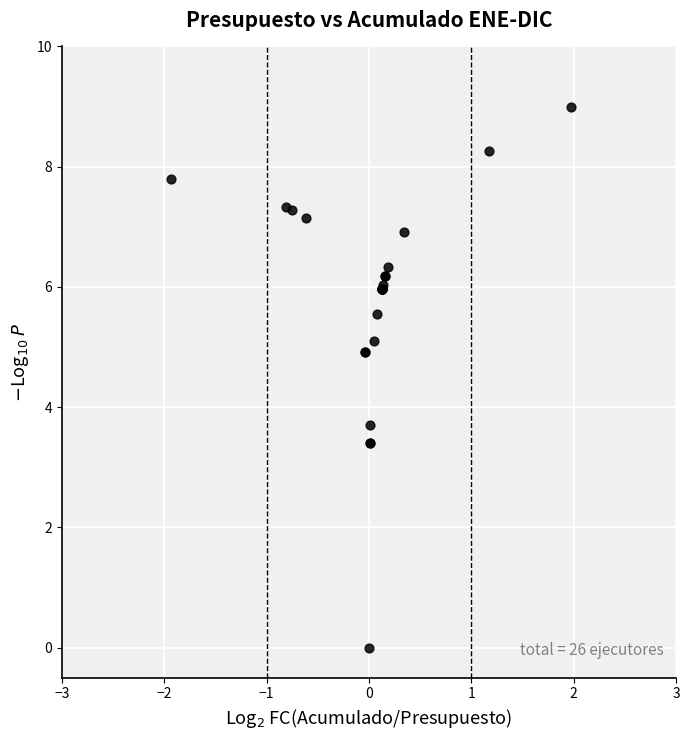

What Y value in the scatter plot is closest to 4?

3.7